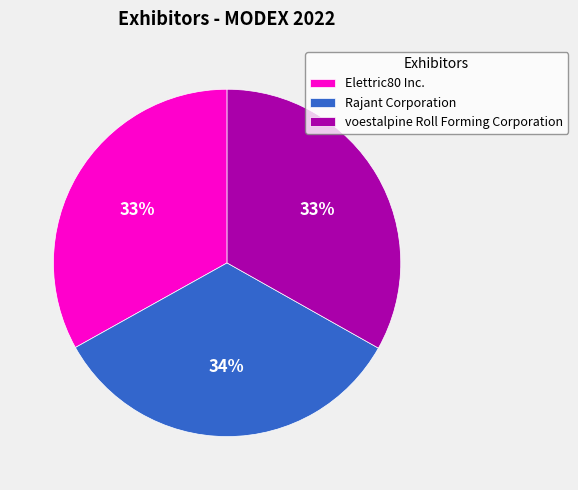

Do Rajant Corporation and Elettric80 Inc. together represent more than half of the pie?

Yes